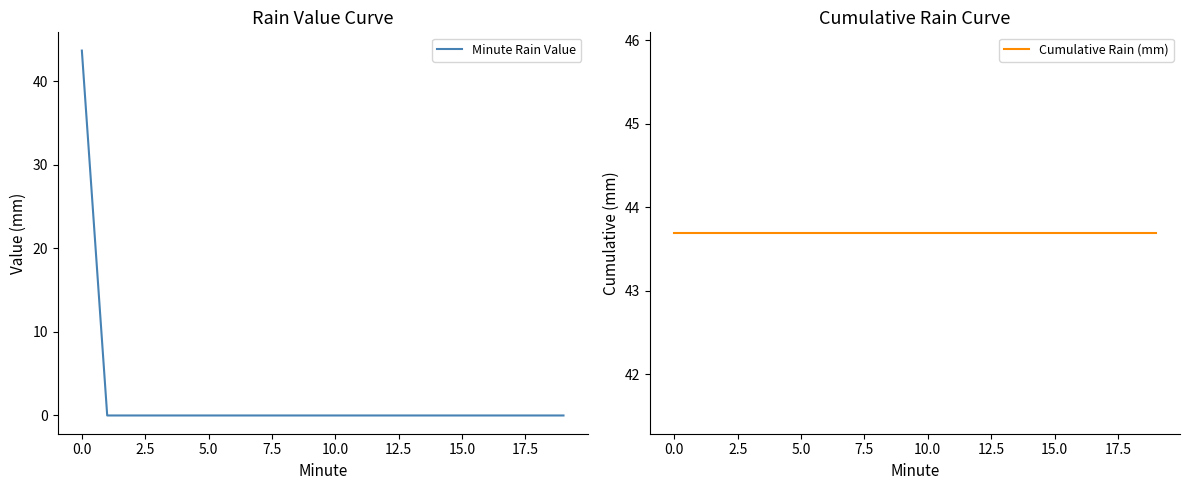

True or false: Cumulative Rain (mm) has more than 0 interior local peaks.

False